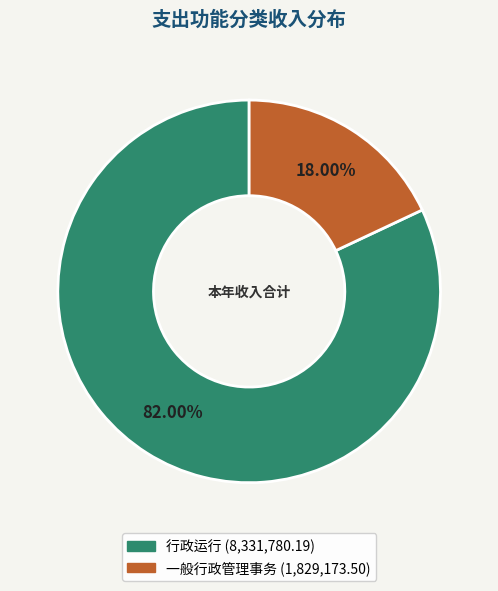

Is 一般行政管理事务 the majority of the pie?

No